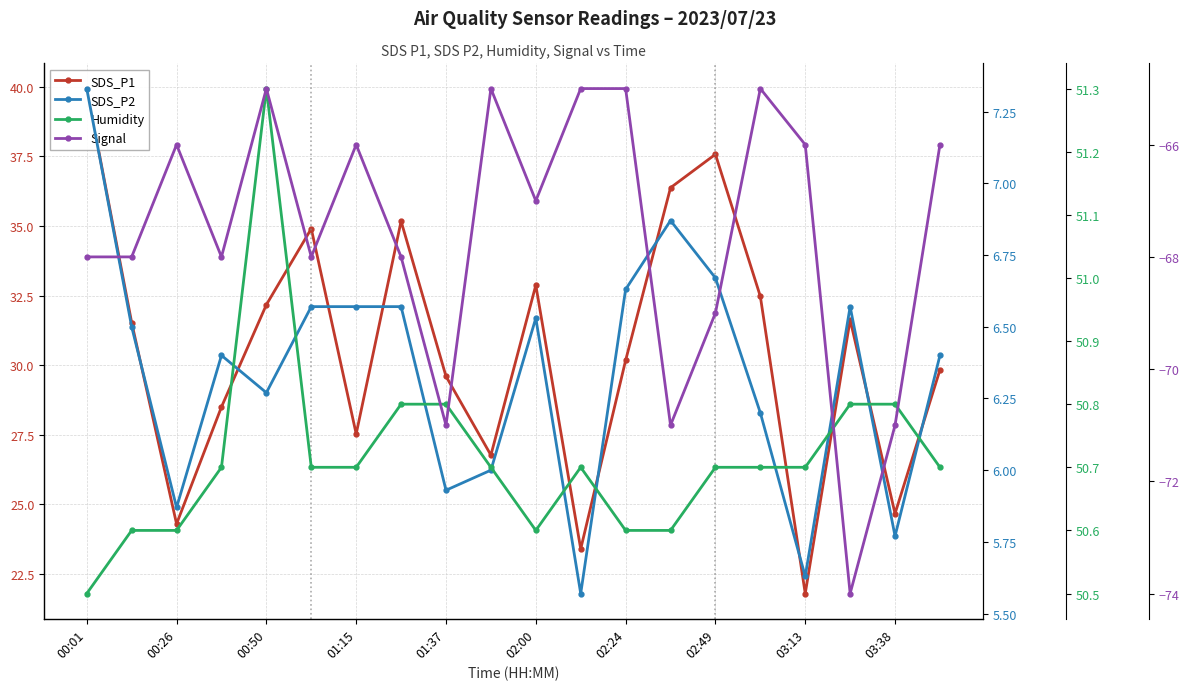

Rank the series by their average value, from highest to lowest.

Humidity, SDS_P1, SDS_P2, Signal